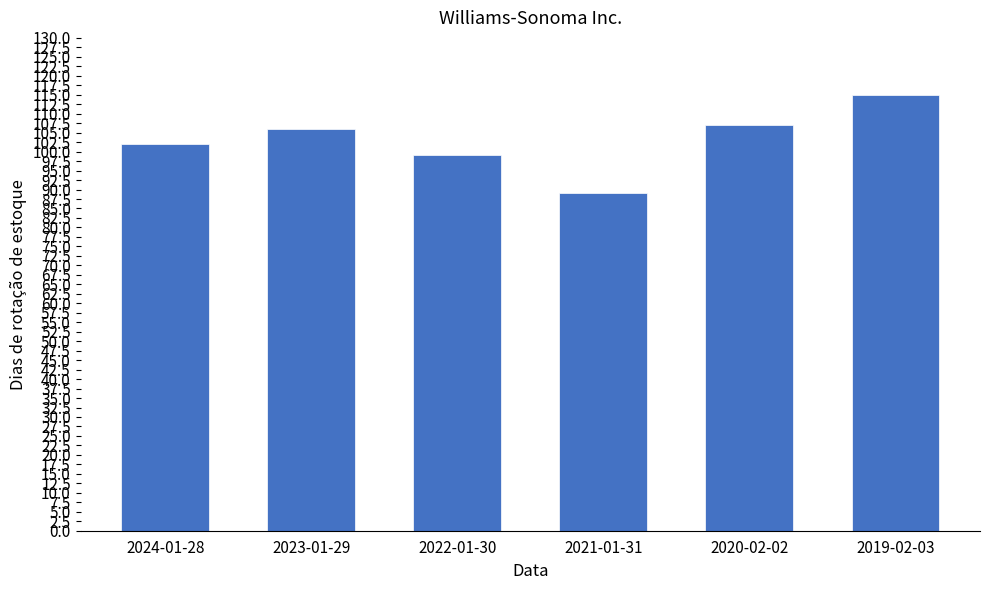

What value does the data have at 2023-01-29, to the nearest 10?

110